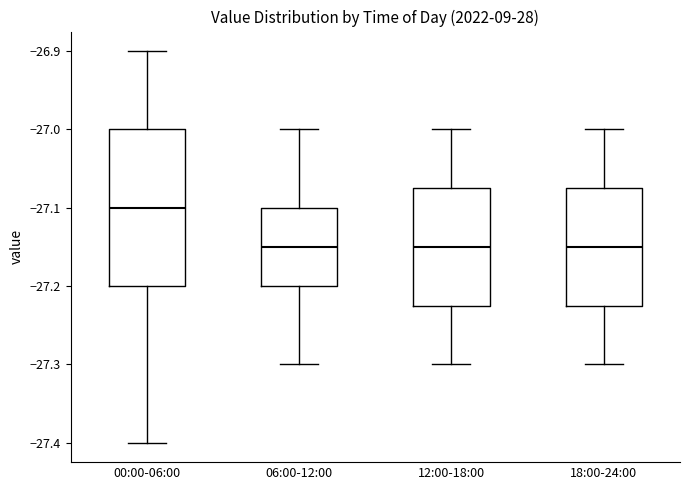

Reading left to right, read every box against the y-axis: the position of its median line, the range the box covers, and the ends of its whiskers. The values are not printed on the chart, so give them approximately, as read against the axis.

00:00-06:00: median -27.10, box -27.20 to -27.00, whiskers -27.40 to -26.90
06:00-12:00: median -27.15, box -27.20 to -27.10, whiskers -27.30 to -27.00
12:00-18:00: median -27.15, box -27.22 to -27.07, whiskers -27.30 to -27.00
18:00-24:00: median -27.15, box -27.22 to -27.07, whiskers -27.30 to -27.00